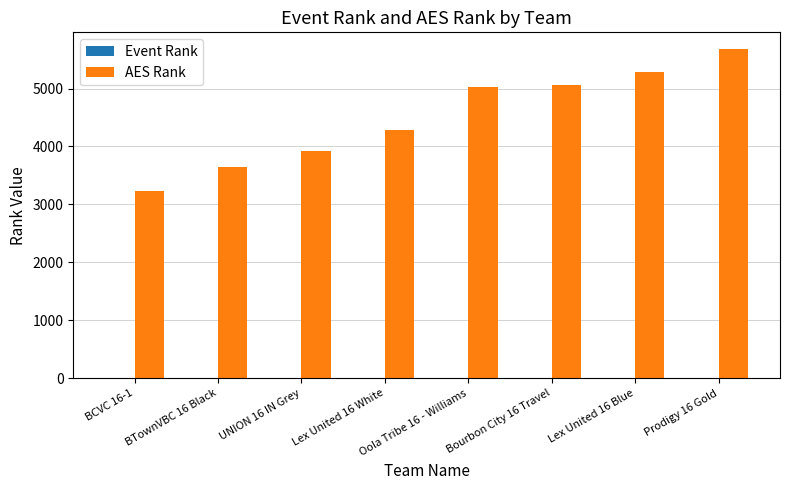

Does the chart contain stacked bars?

No